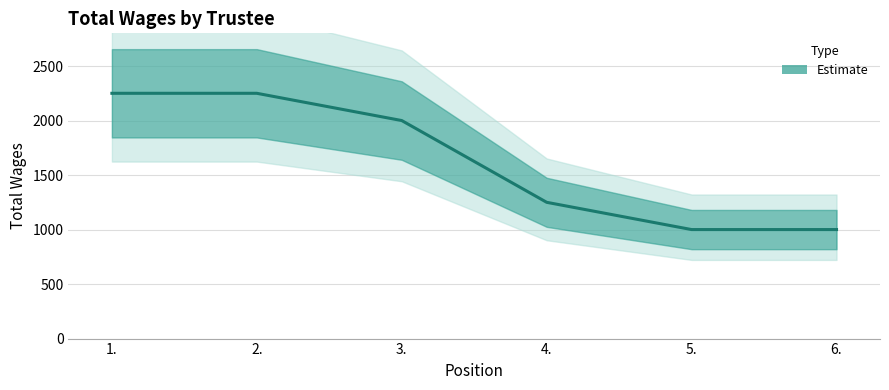

True or false: the data has more than 0 interior local peaks.

False